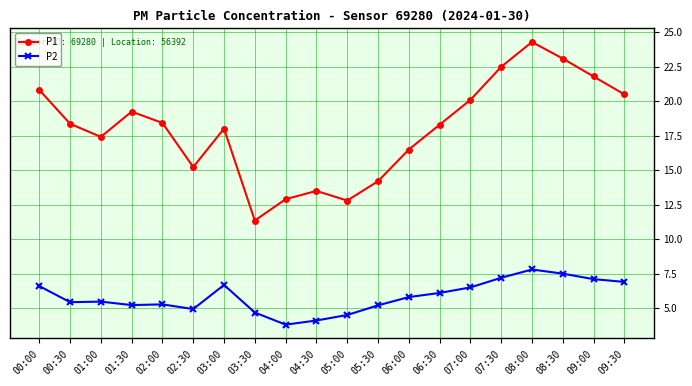

Count the number of data series in this chart.

2